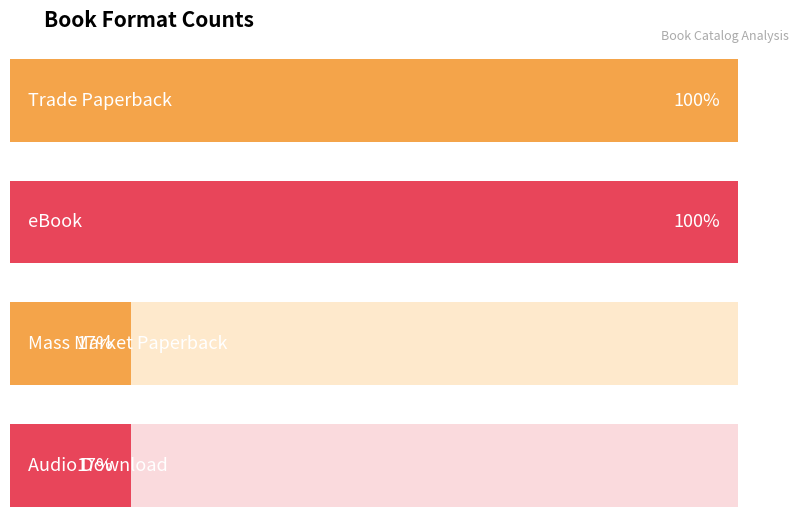

The chart shows a value of 3 at Audio Download. True or false?

False